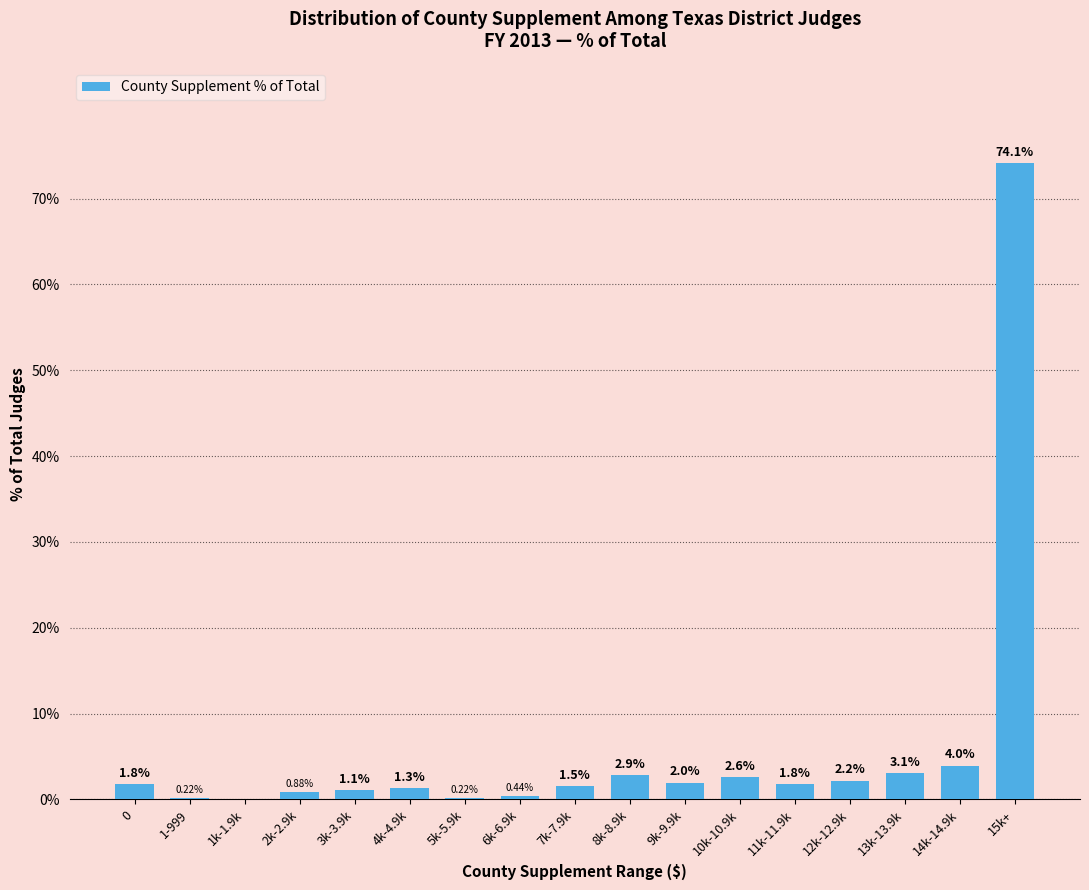

What is the sum of all values?

100.0